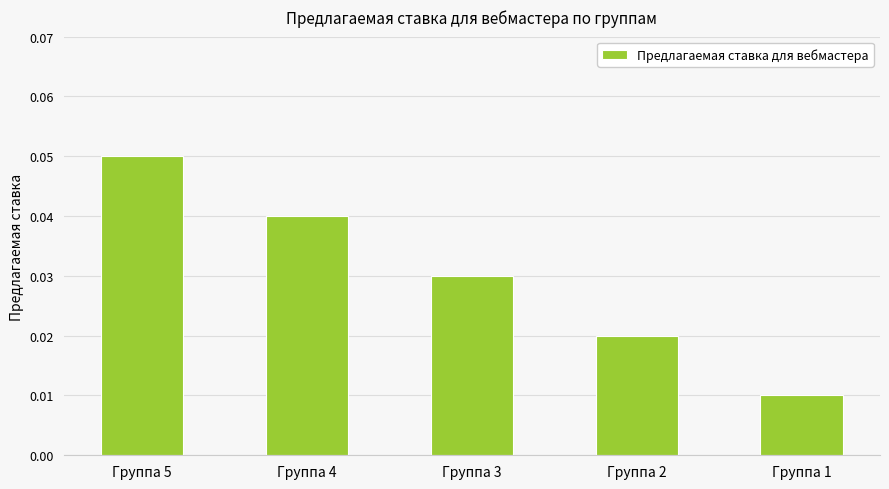

How many values are between 0 and 1?

5